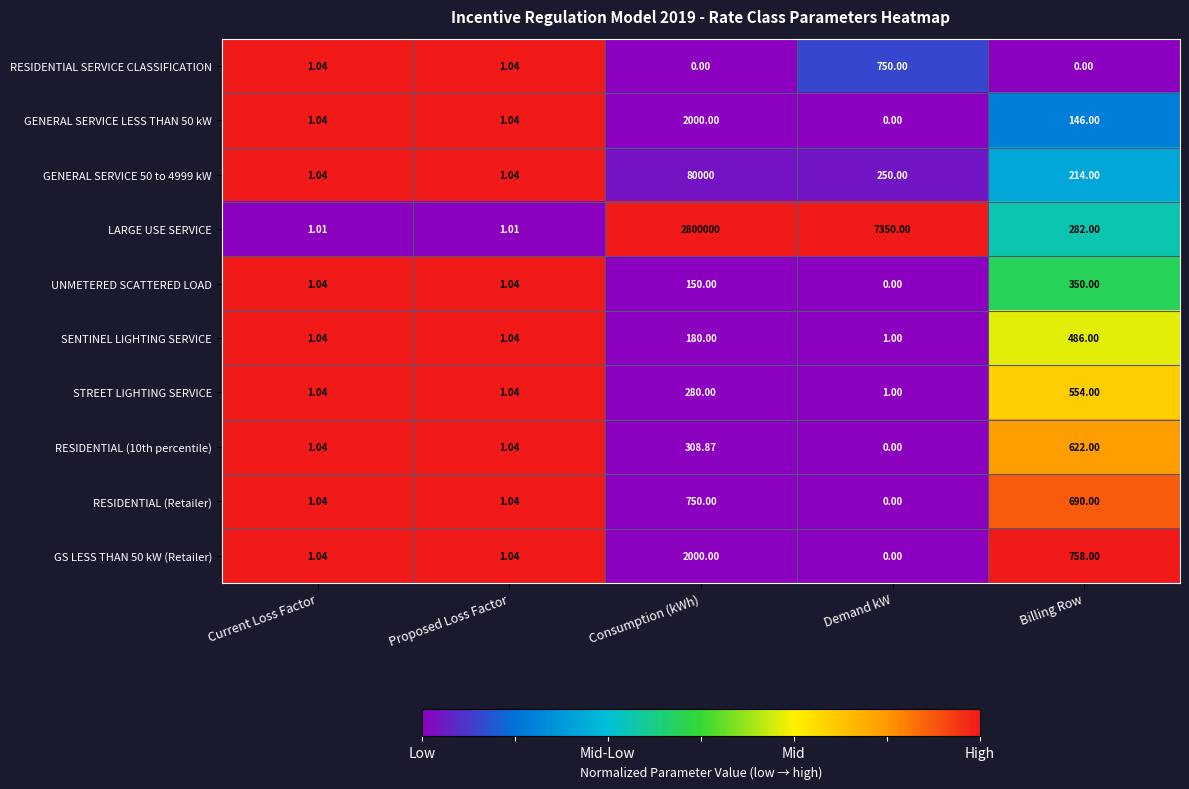

Is the value of SENTINEL LIGHTING SERVICE at Demand kW greater than the value of RESIDENTIAL (Retailer) at Current Loss Factor?

No